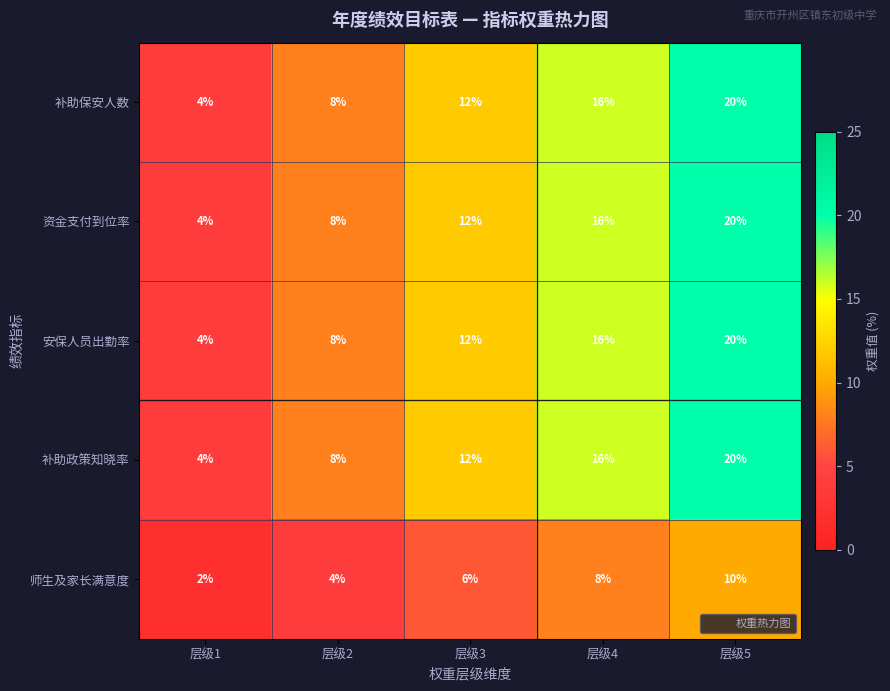

How many distinct data groups are displayed?

5